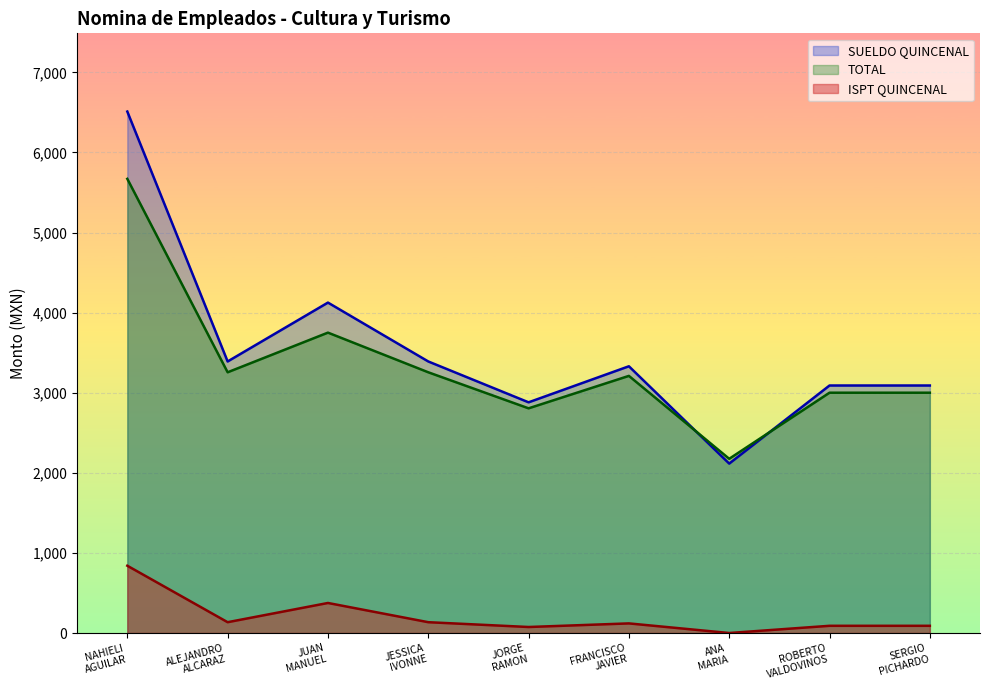

Which series has the largest range (max minus min)?

SUELDO QUINCENAL